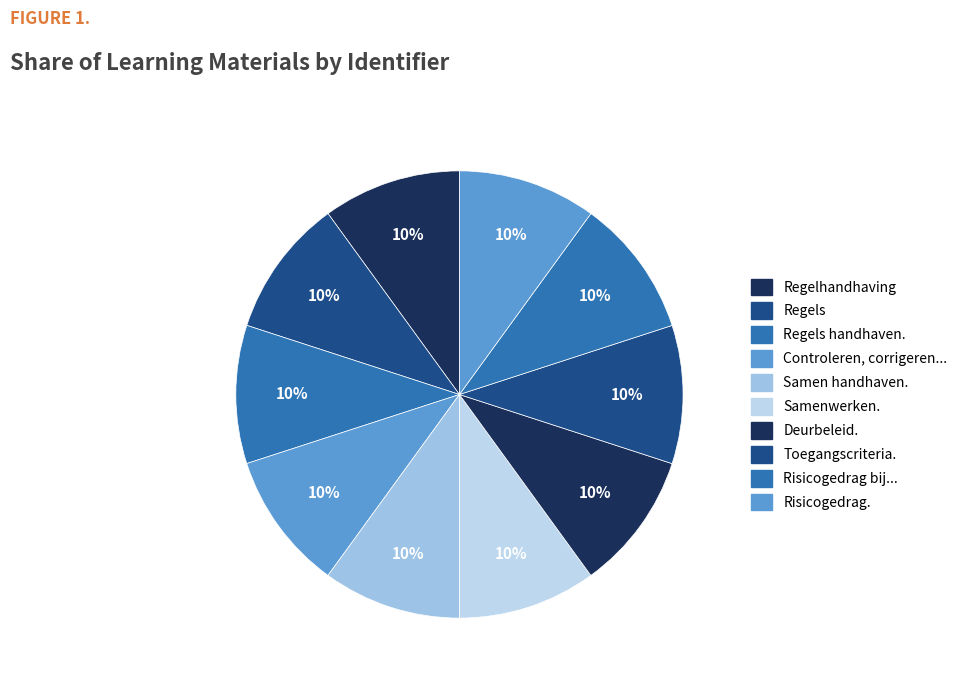

Count the number of slices in the pie.

10